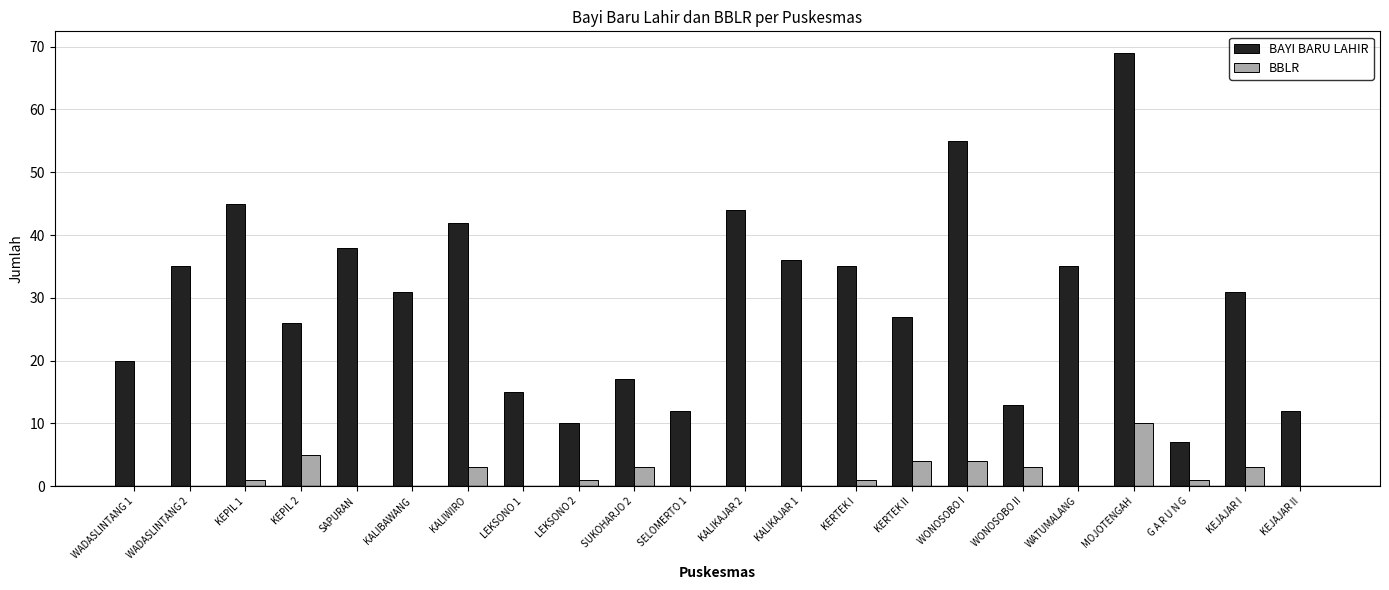

The BAYI BARU LAHIR series shows 13 at WONOSOBO II. True or false?

True